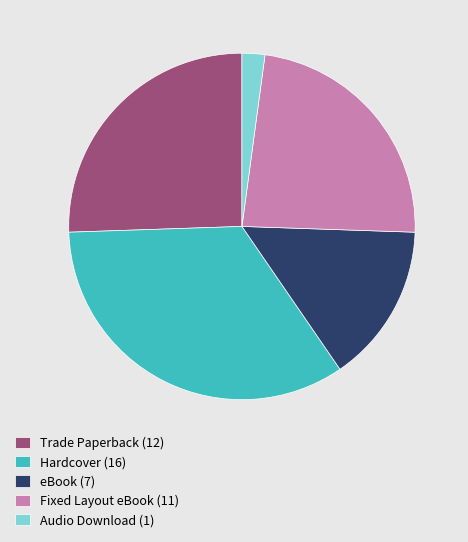

Does Audio Download represent more than half of the total?

No